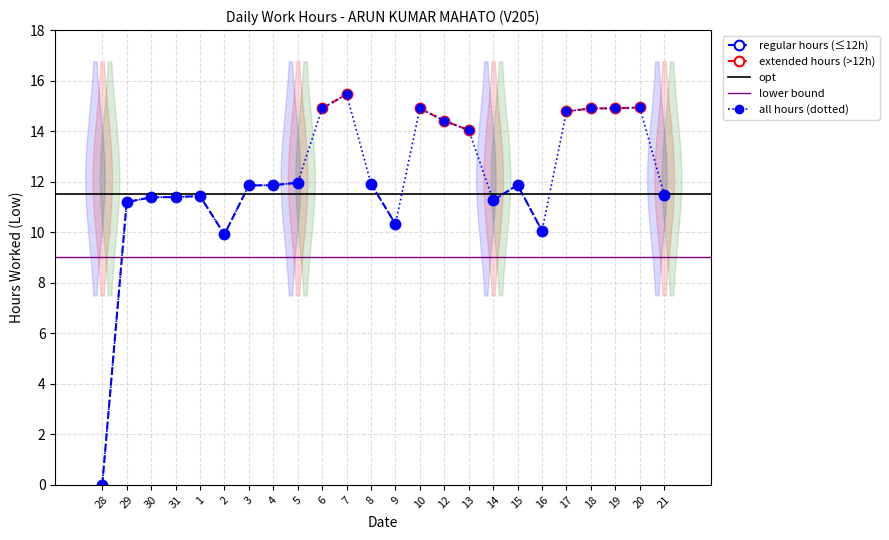

Reading right to left, extract all data points from this chart.

21=11.5	20=14.9	19=14.9	18=14.9	17=14.8	16=10.1	15=11.9	14=11.3	13=14.0	12=14.4	10=14.9	9=10.3	8=11.9	7=15.5	6=14.9	5=12.0	4=11.9	3=11.8	2=9.9	1=11.4	31=11.4	30=11.4	29=11.2	28=0.0